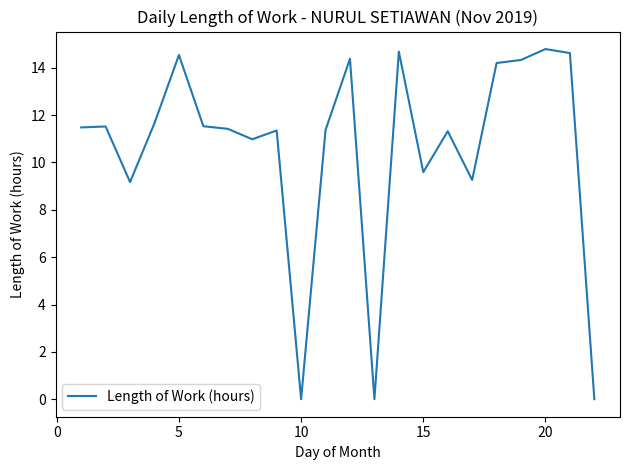

What is the difference between the second highest and second lowest values?

14.7